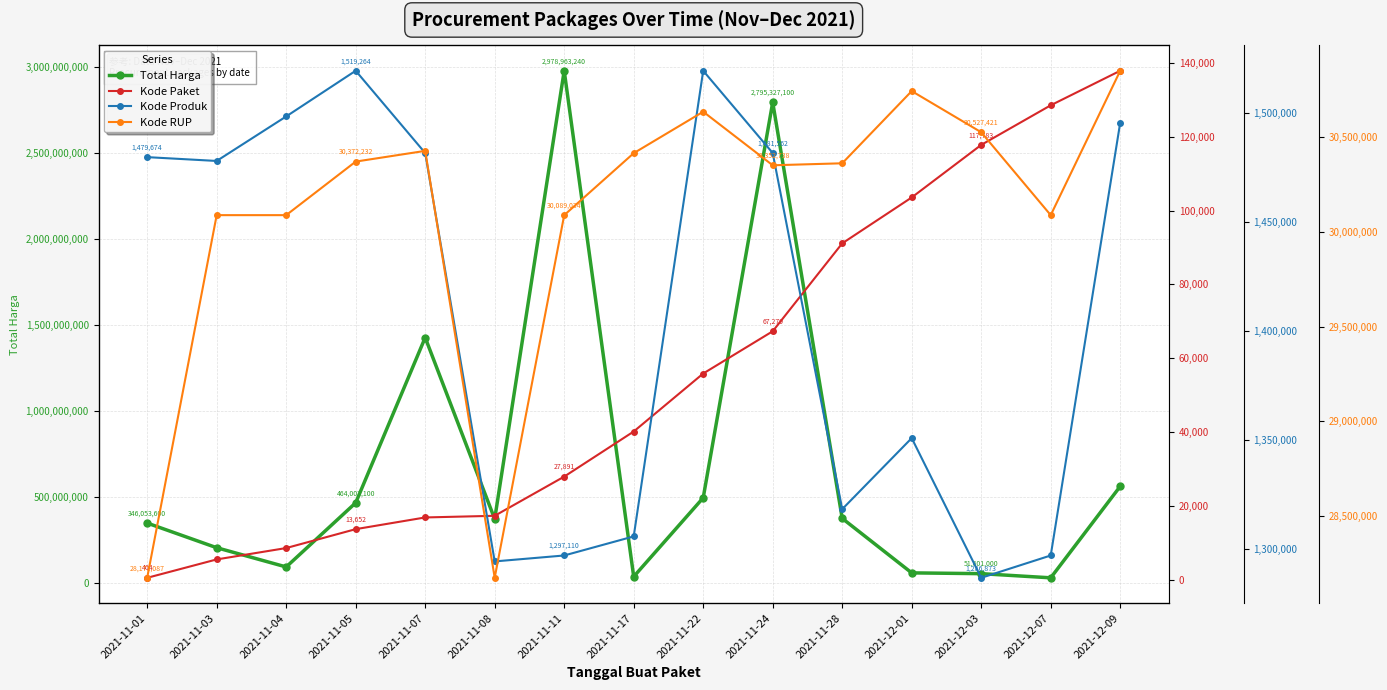

What is the approximate value of Total Harga at 2021-11-08, to the nearest 50?

369563000